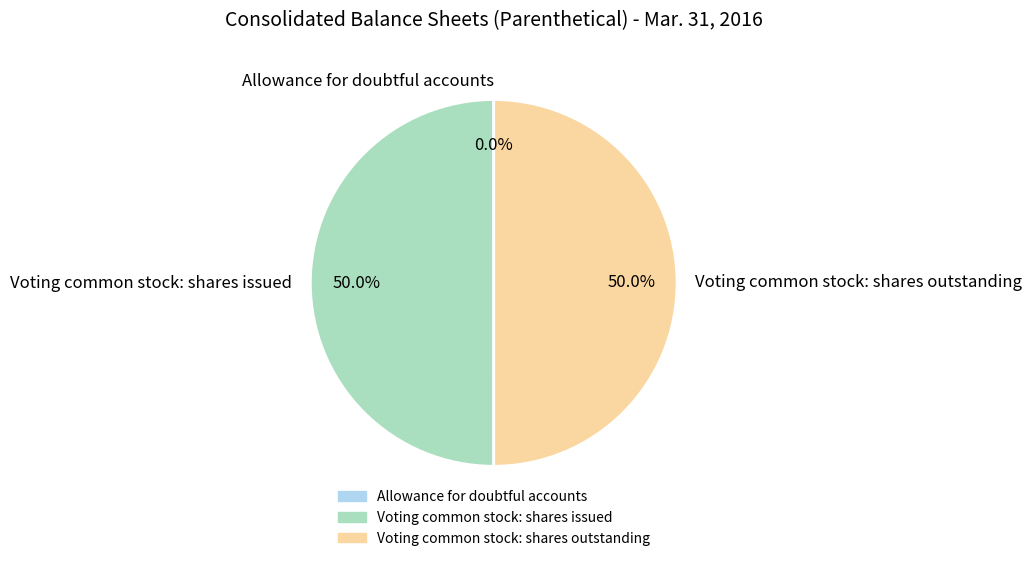

How much of the chart is everything except Voting common stock: shares issued?

50.0%